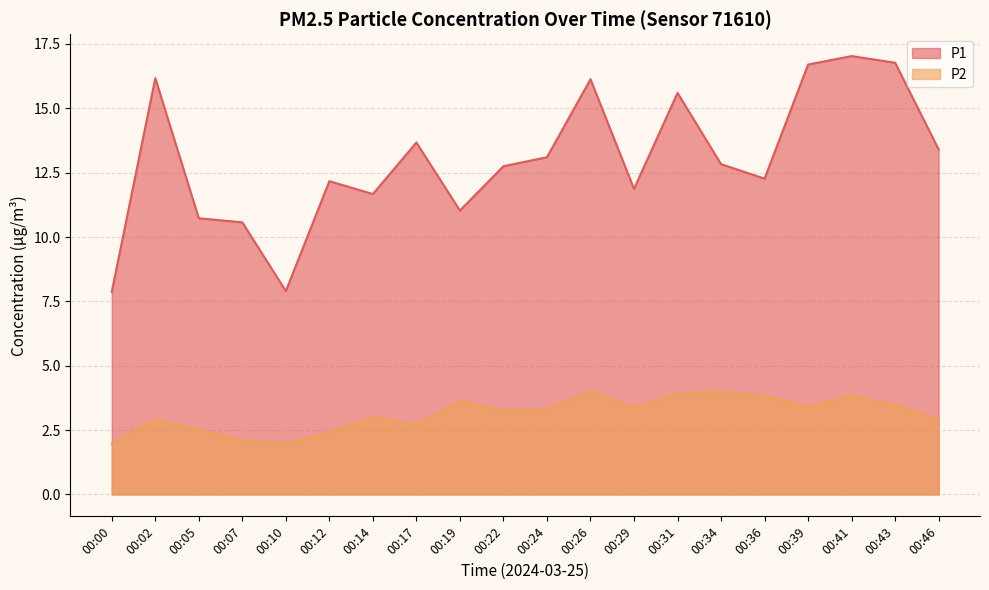

How many interior local valleys does the P1 series have?

5